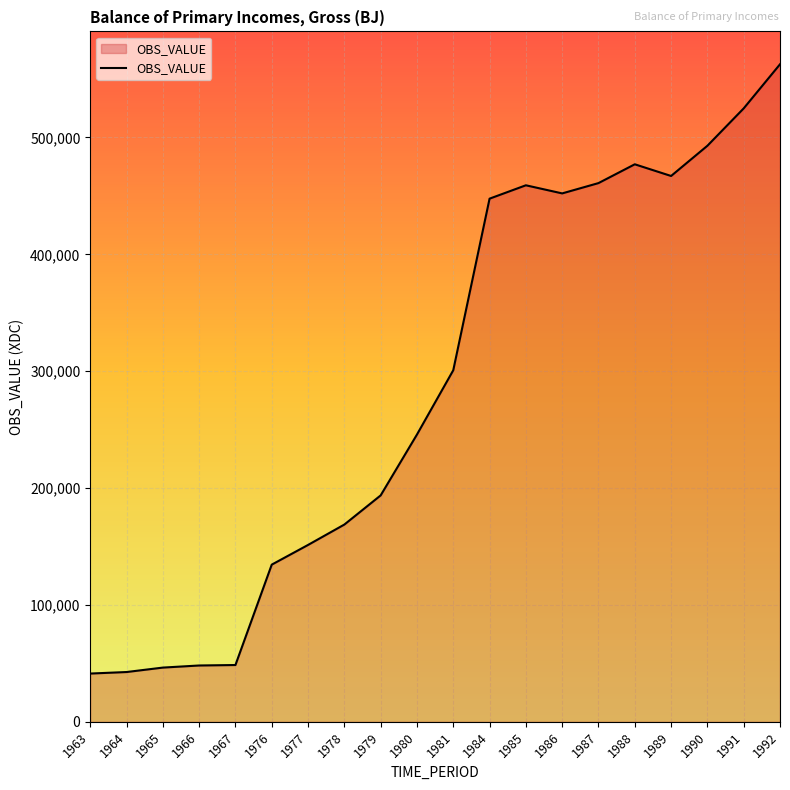

What is the difference between the maximum and minimum values?

521323